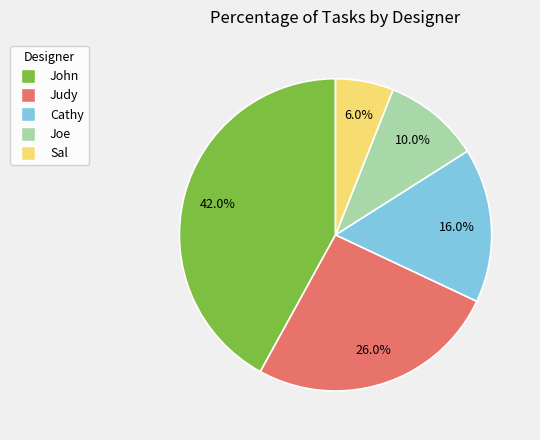

True or false: Cathy accounts for 9% of the total.

False